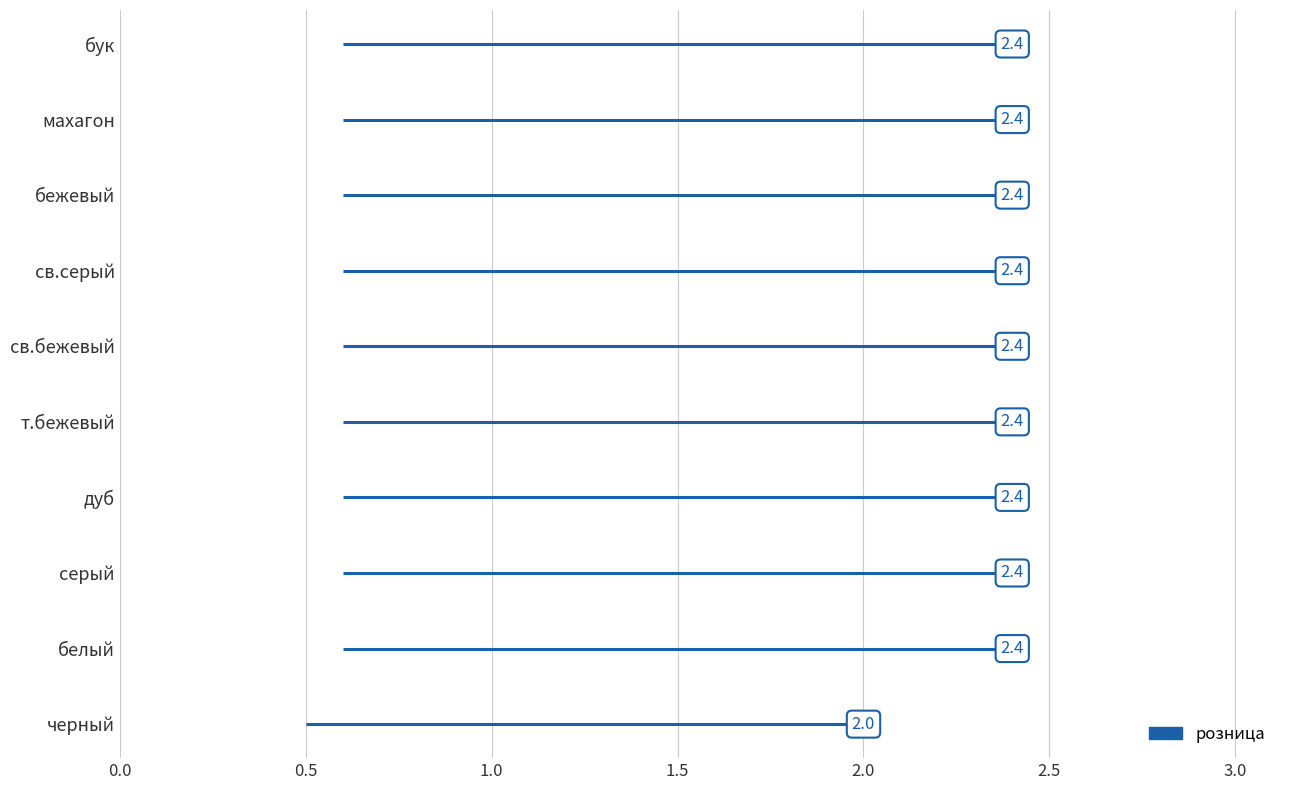

What is the label of the 1st bar from the left?

черный